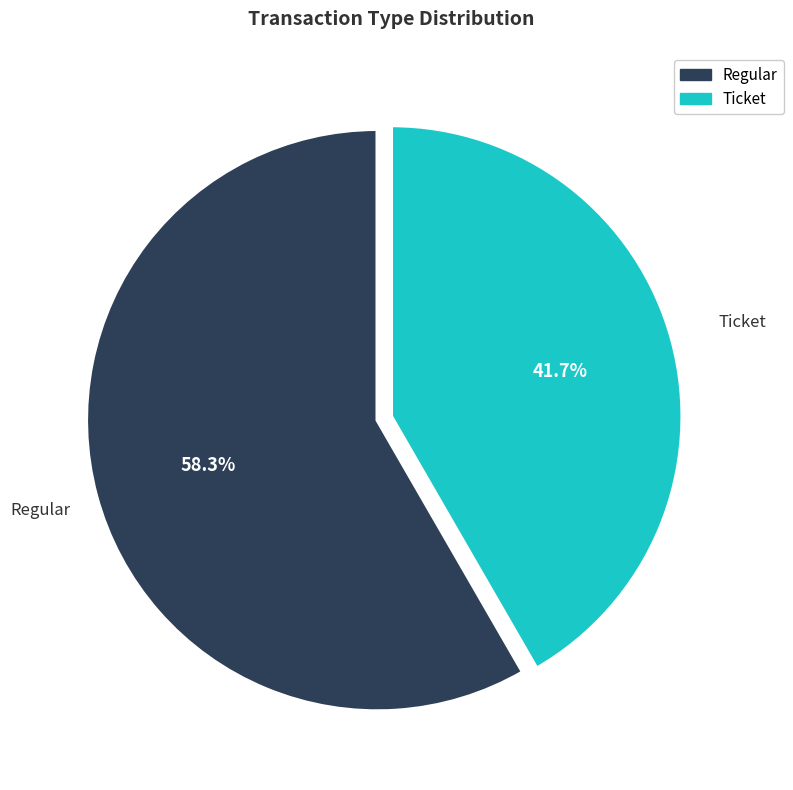

Approximately how many times larger is the value at Regular compared to Ticket?

1.4